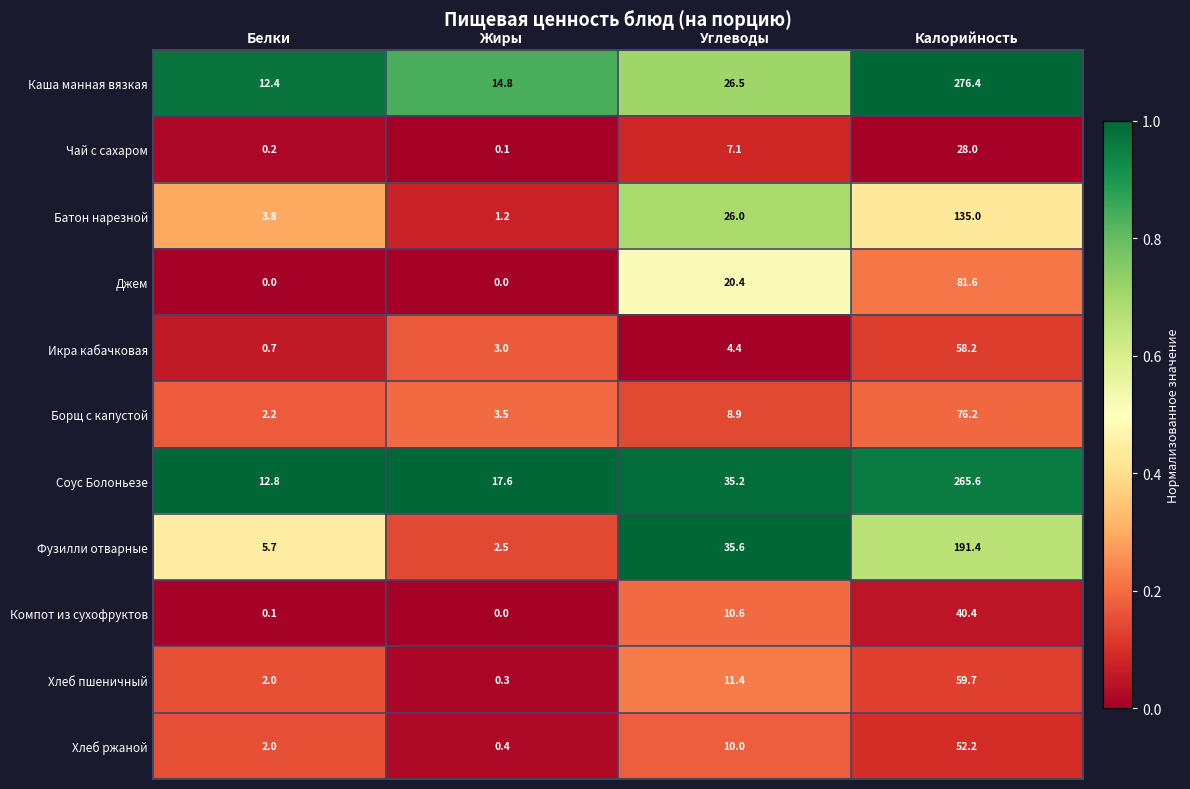

What is the highest value of the Хлеб пшеничный series?

59.7